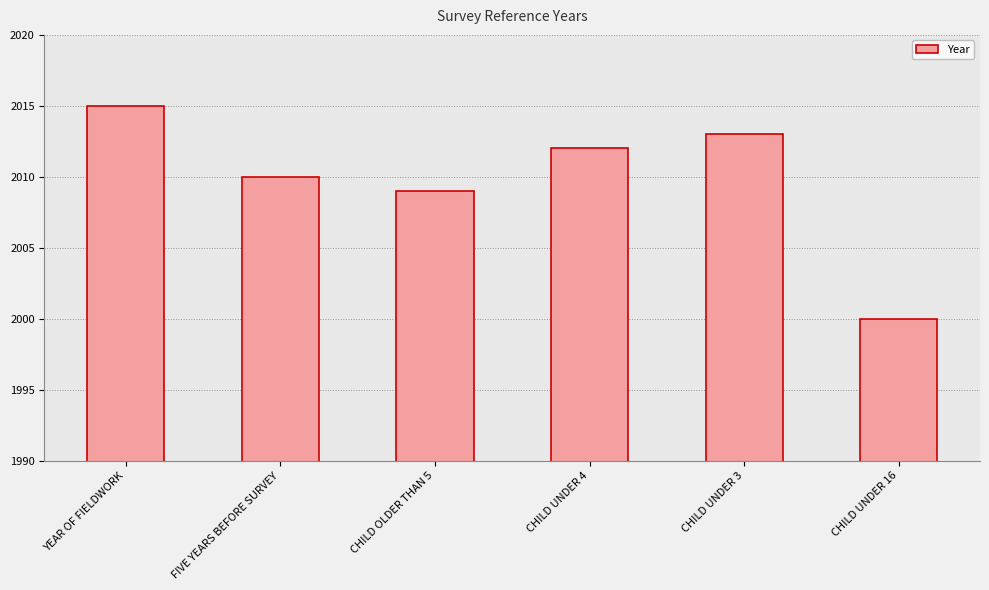

Where does the data first go above 2012?

YEAR OF FIELDWORK